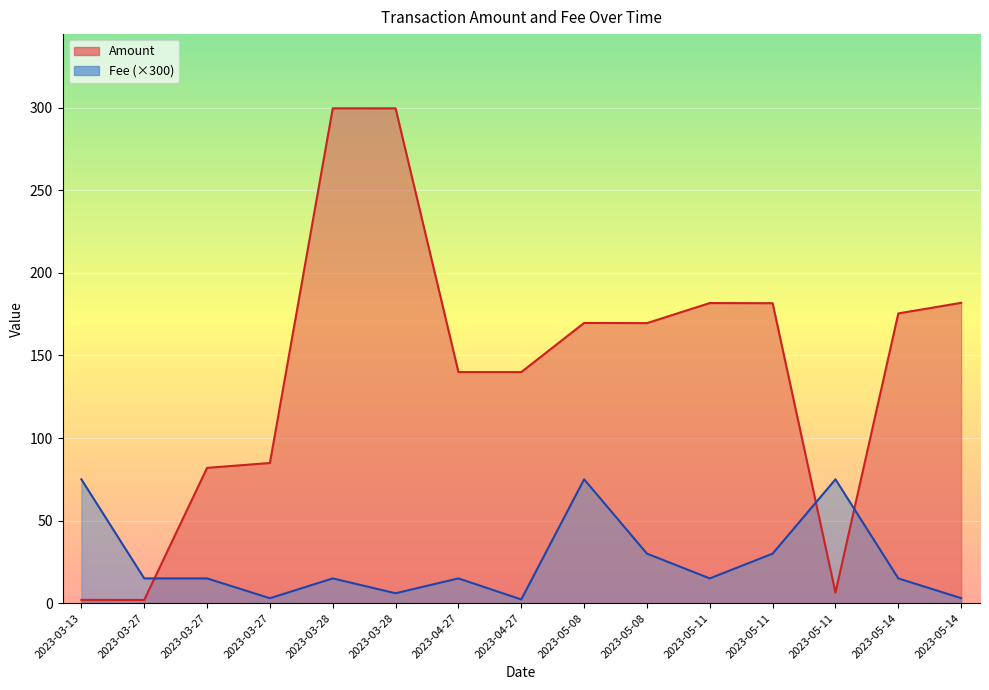

Which series has the largest total across all categories?

Amount